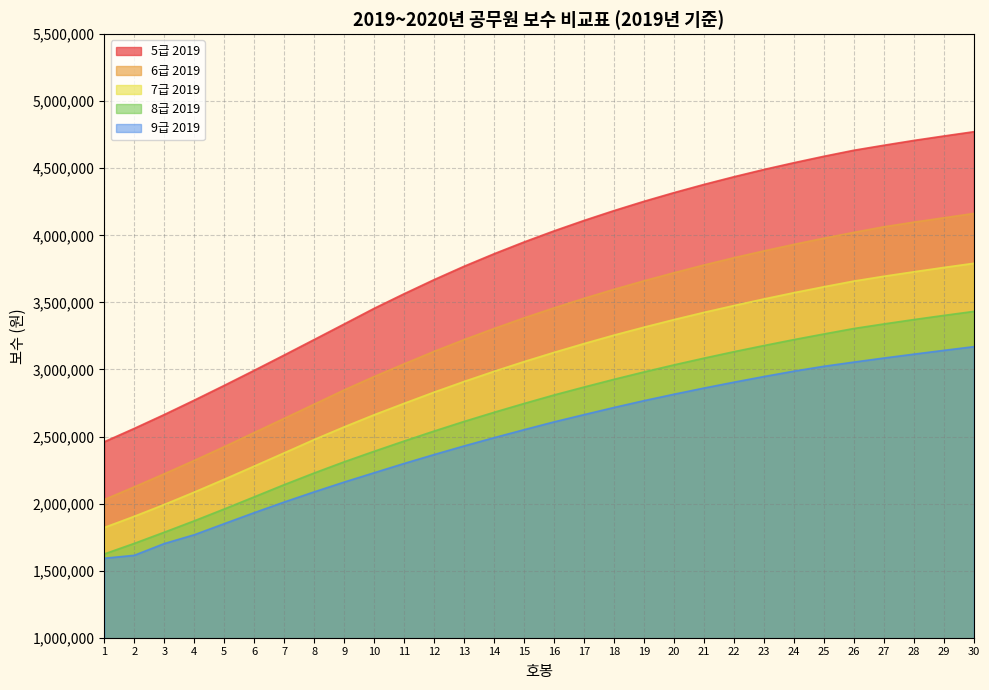

True or false: 5급 2019 has a value of 2881100 at 5.

True